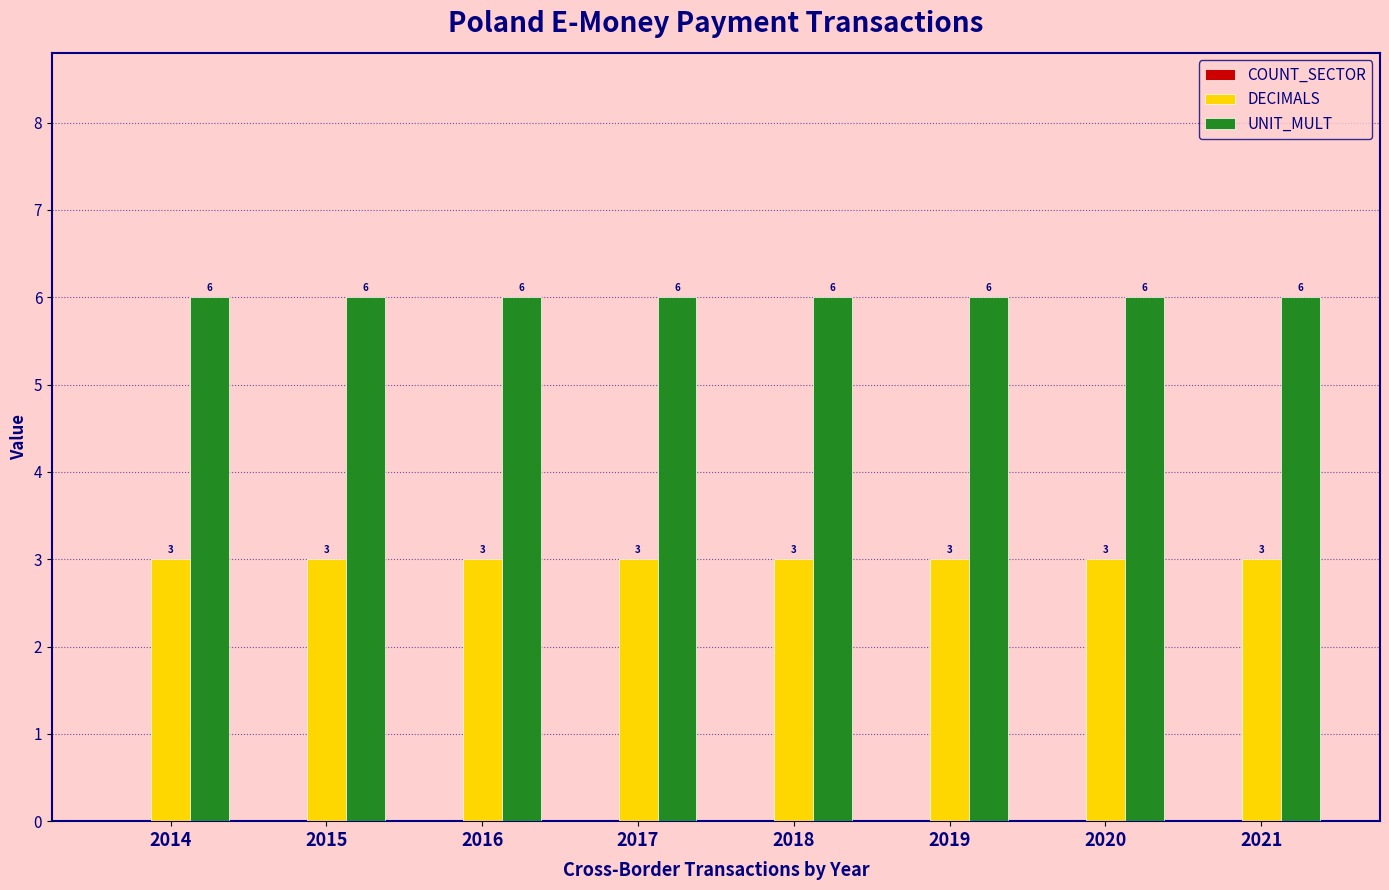

What is the spread (max minus min) of values at 2015?

3